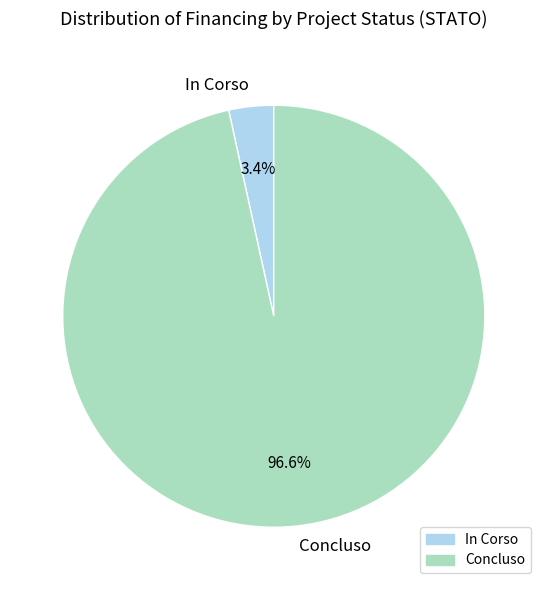

Rank the categories by value from highest to lowest.

Concluso, In Corso